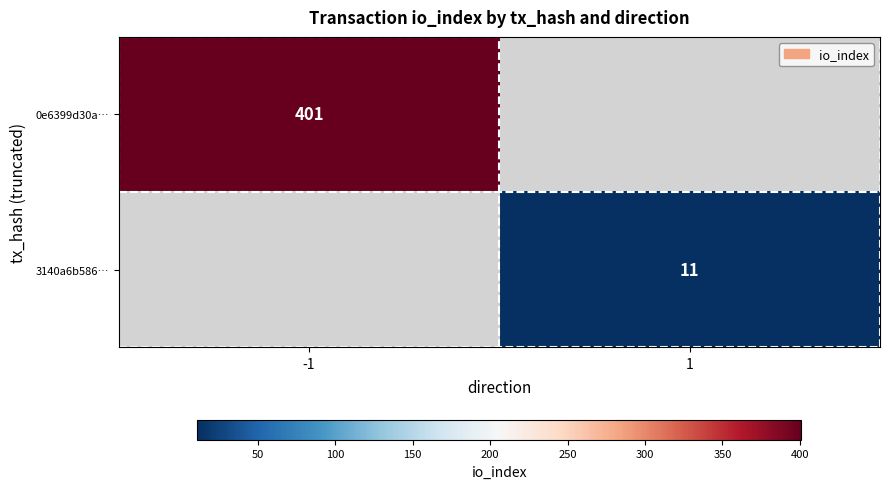

Is the value of 3140a6b586… at 1 greater than the value of 0e6399d30a… at -1?

No